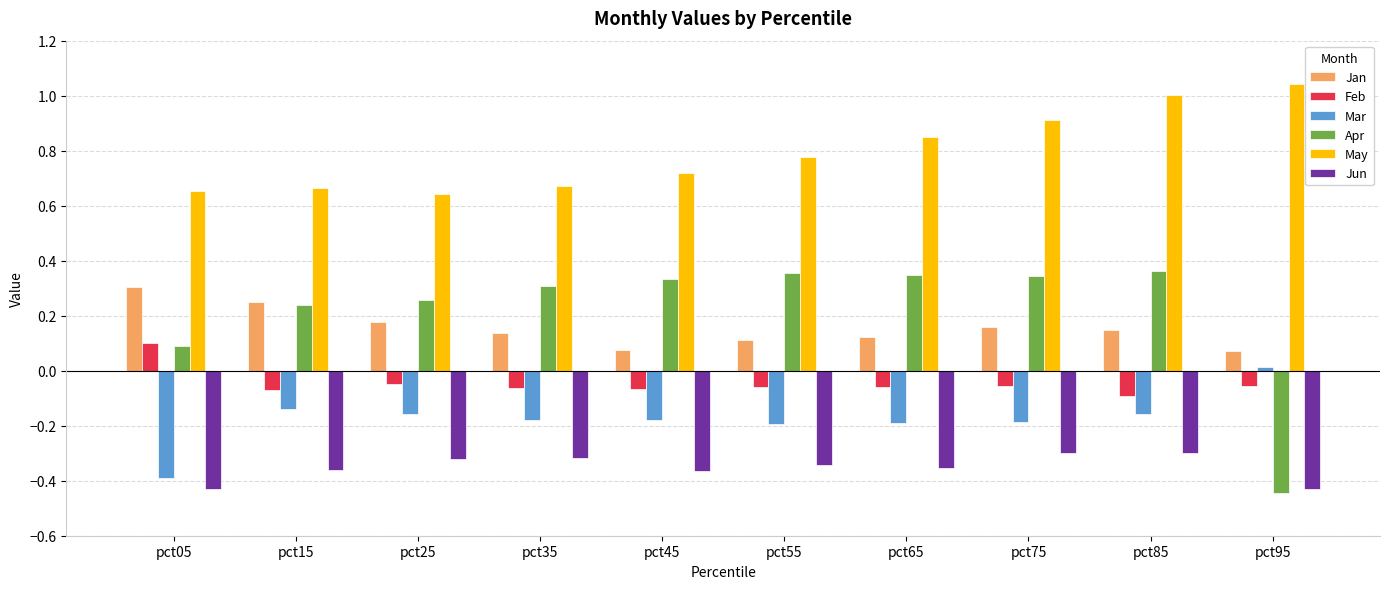

True or false: Feb has a value of 0.0 at pct05.

False